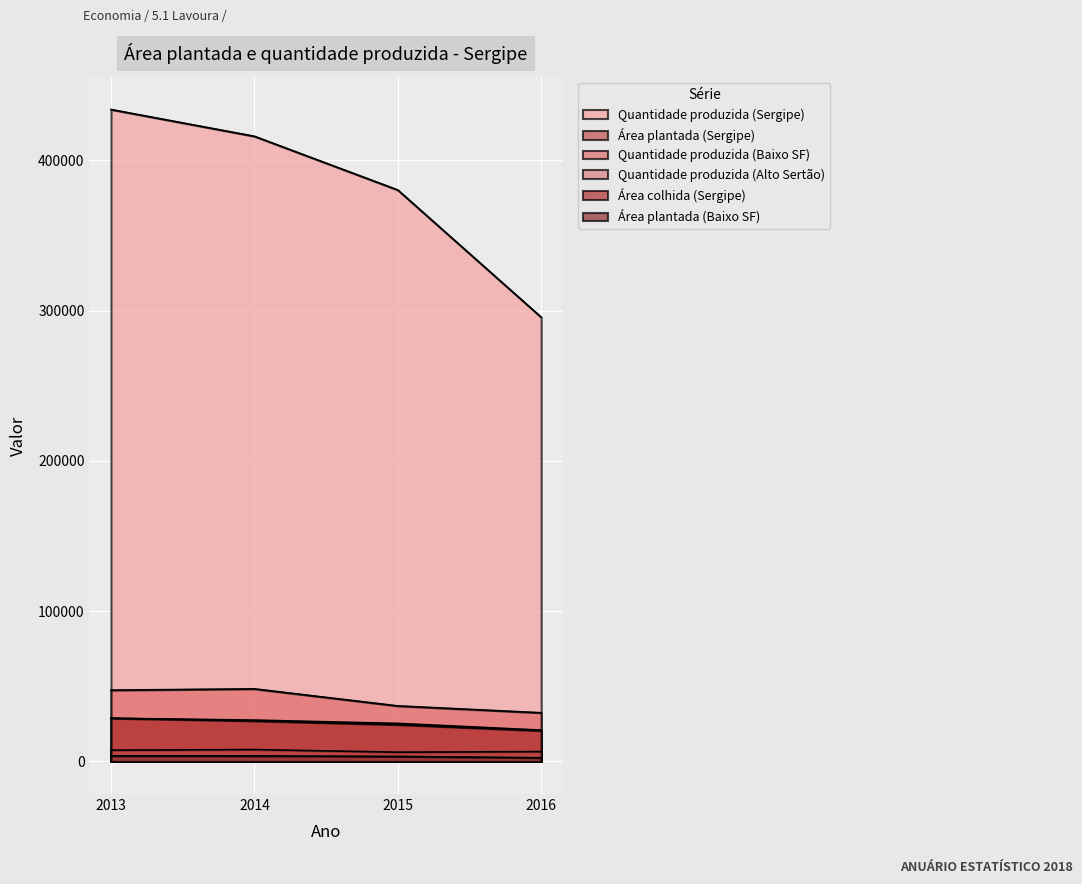

Is it true that Quantidade produzida (Alto Sertão) equals 7885 at 2014?

True